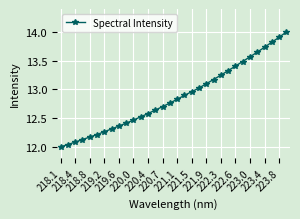

What is the value of the 26th point from the left?

13.5